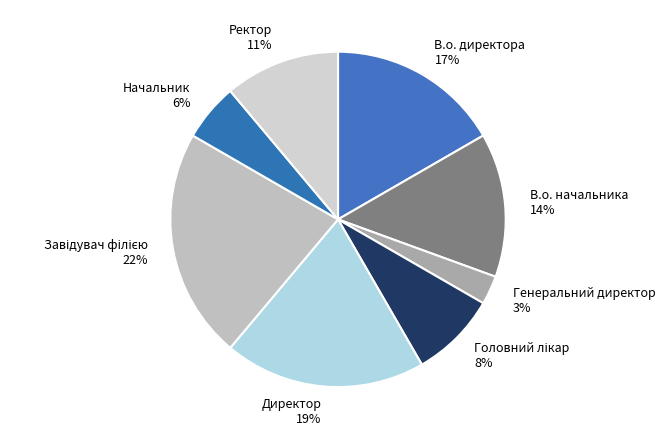

True or false: Начальник accounts for 13% of the total.

False